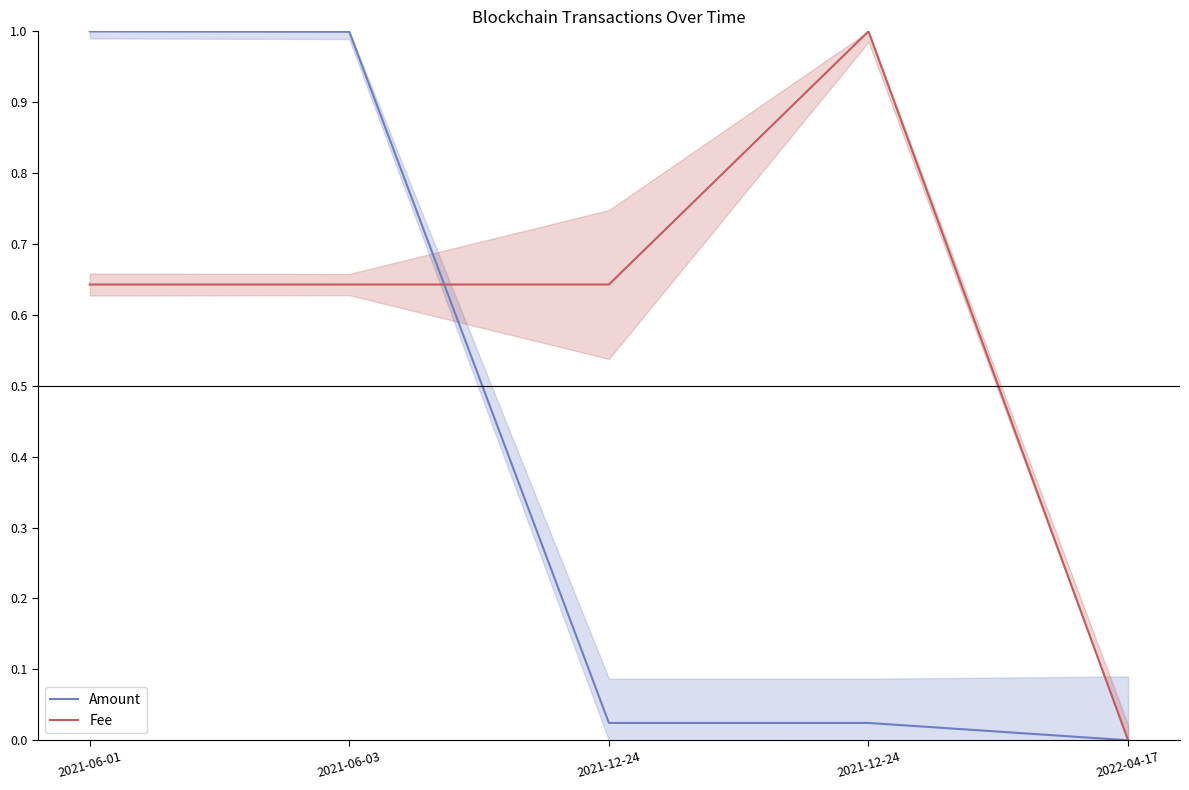

Does the chart have visible grid lines?

No